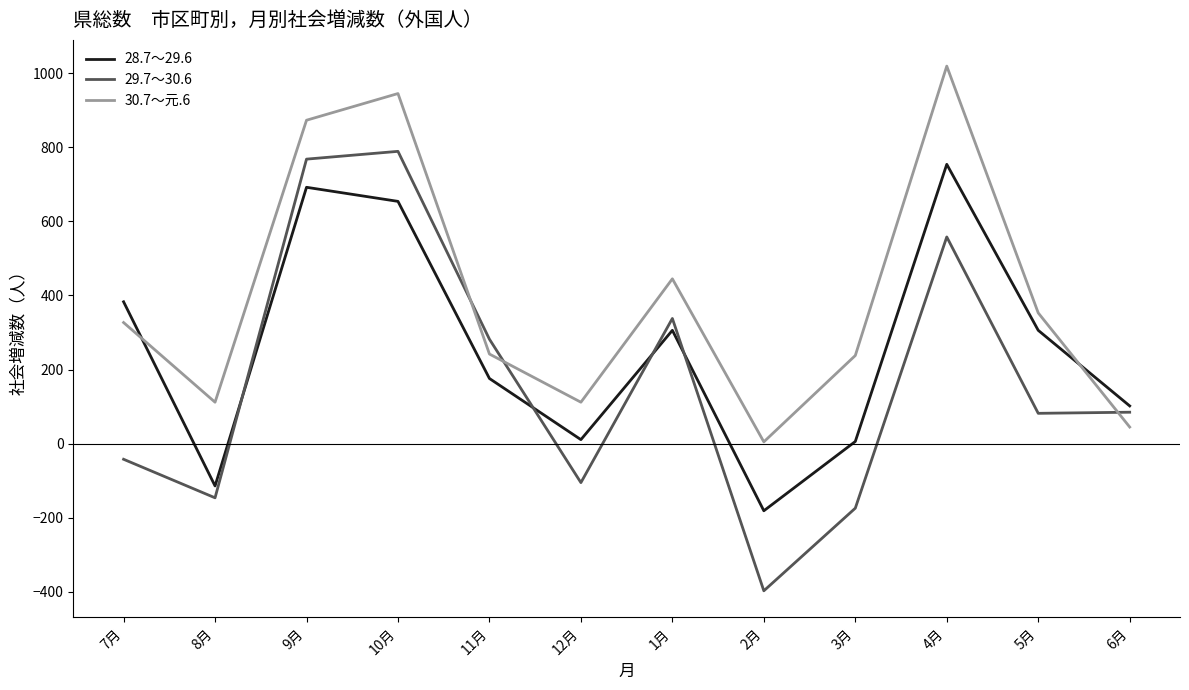

At which category does 28.7～29.6 reach its first local valley?

8月